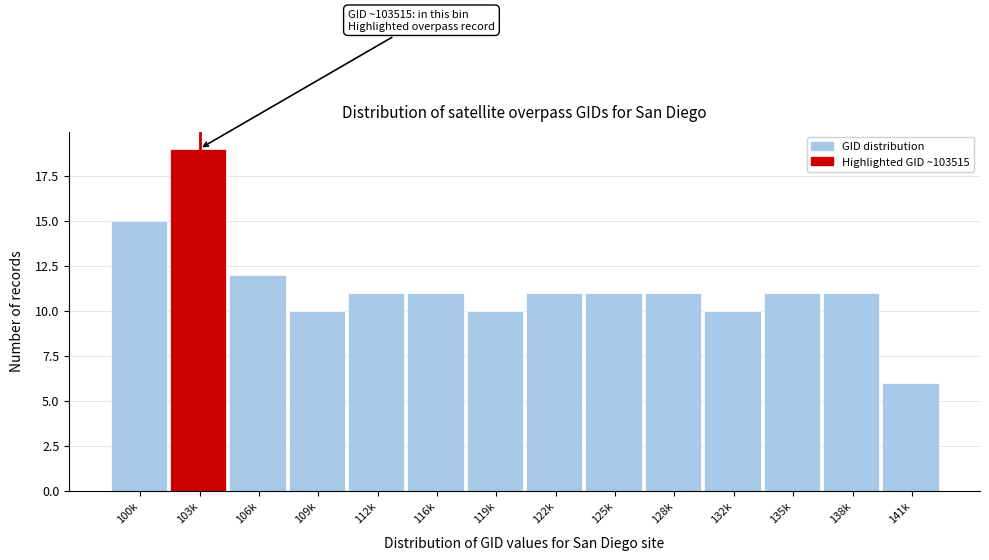

Reading right to left, list all the values displayed in this chart.

141k=6	138k=11	135k=11	132k=10	128k=11	125k=11	122k=11	119k=10	116k=11	112k=11	109k=10	106k=12	103k=19	100k=15